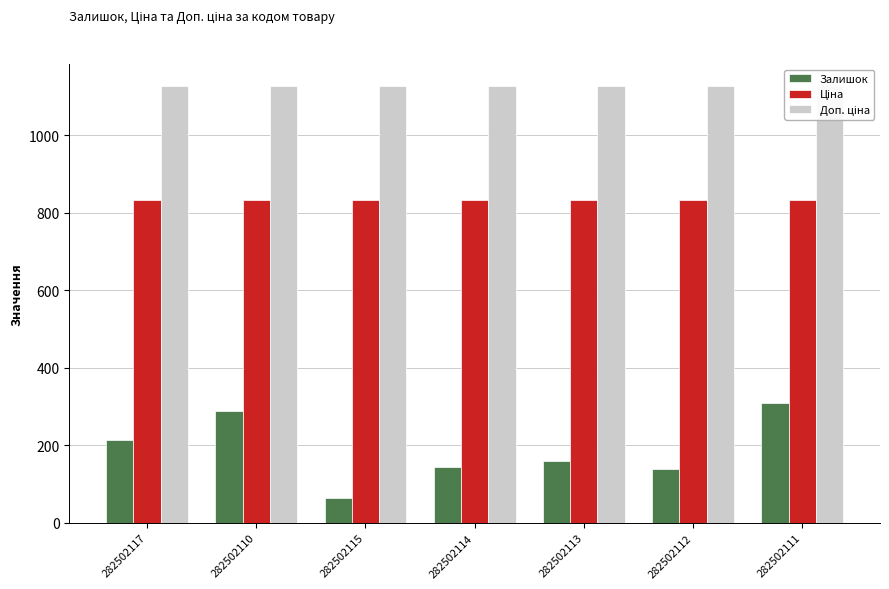

What is the minimum value for Ціна?

832.4